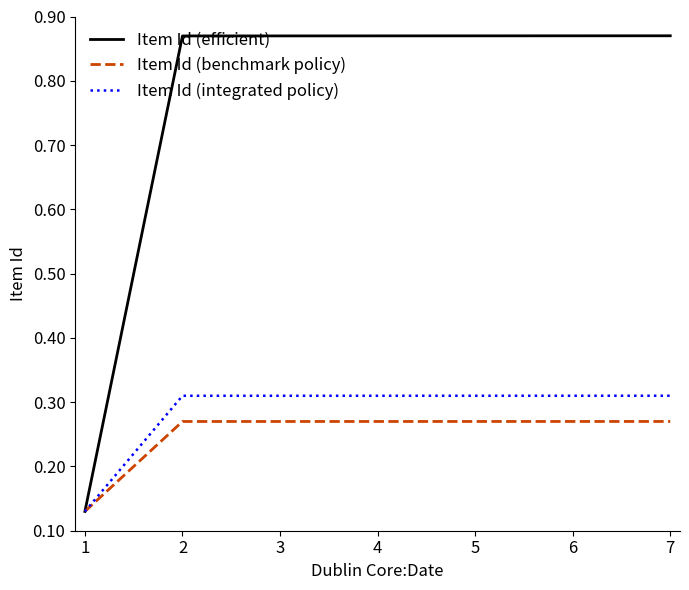

List the series in order of their peak value, highest first.

Item Id (efficient), Item Id (integrated policy), Item Id (benchmark policy)